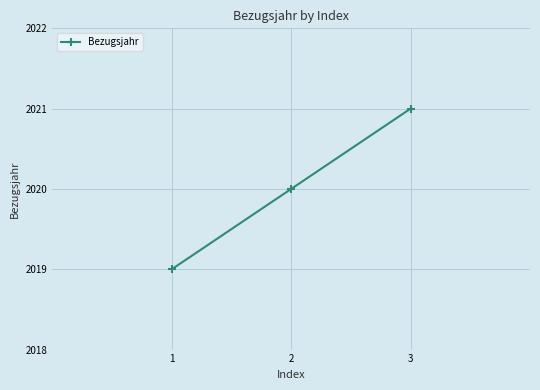

List the labels in order of value, smallest first.

1, 2, 3